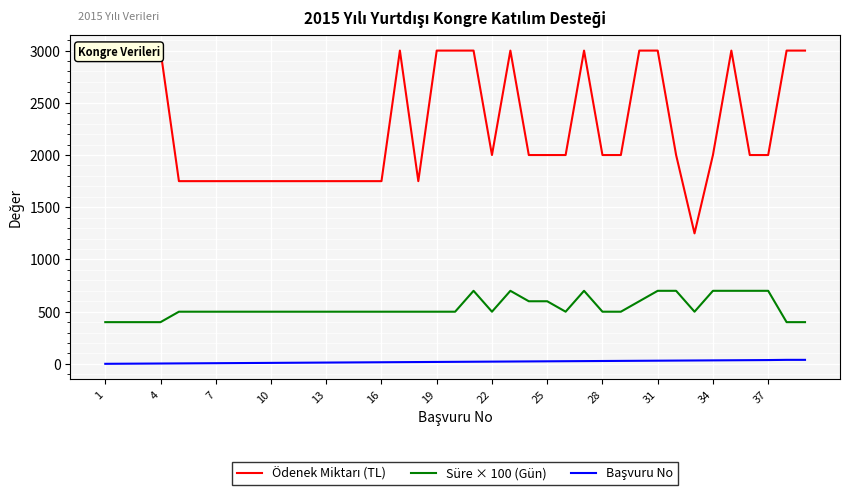

The value of Süre × 100 (Gün) at 22 is 500. True or false?

True